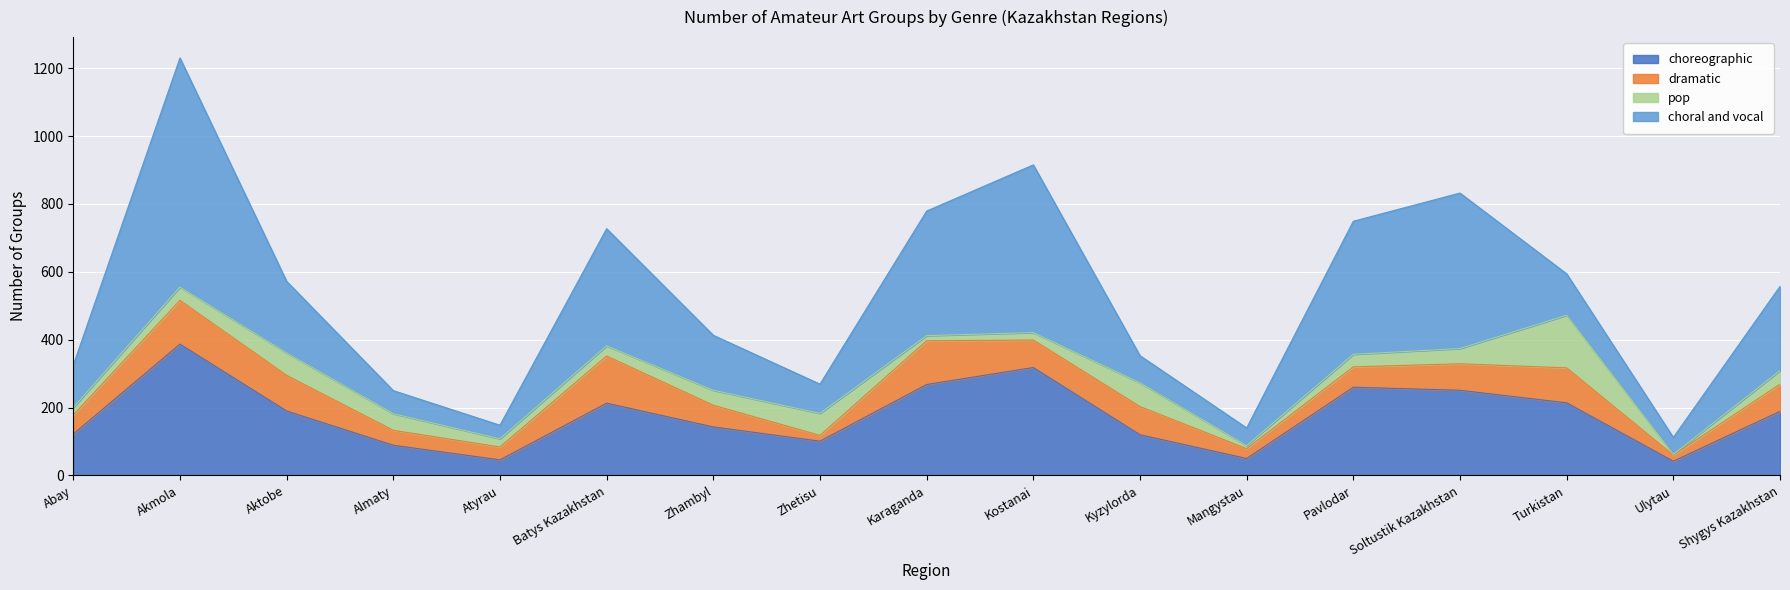

How many data points in pop are above 39?

8